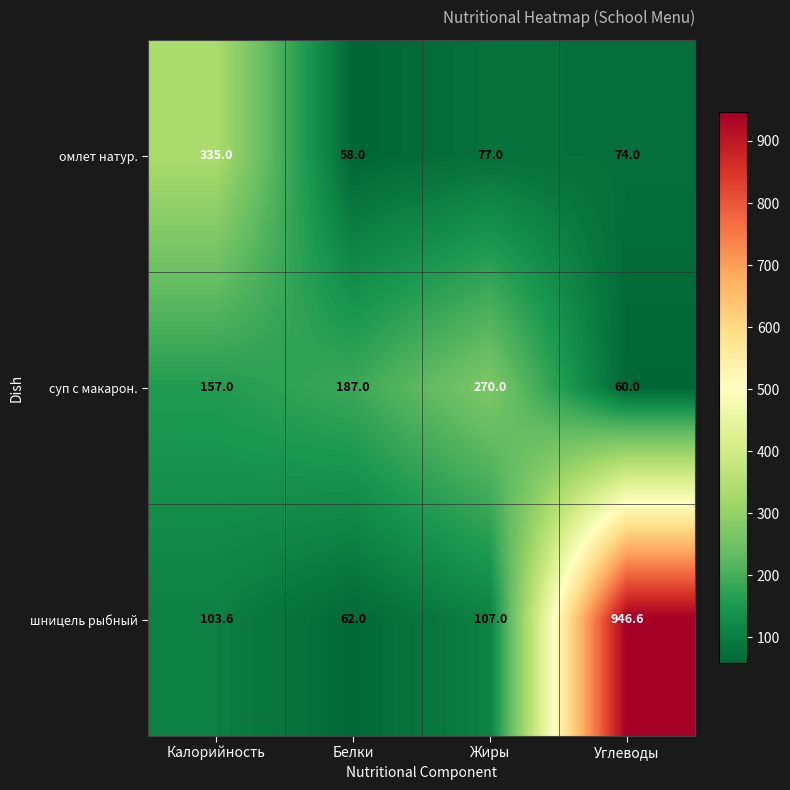

Read the суп с макарон. value at Калорийность.

157.0